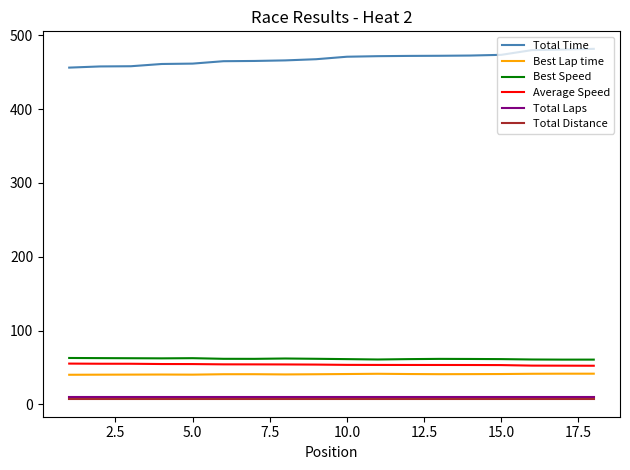

True or false: Average Speed and Total Laps intersect in this chart.

False